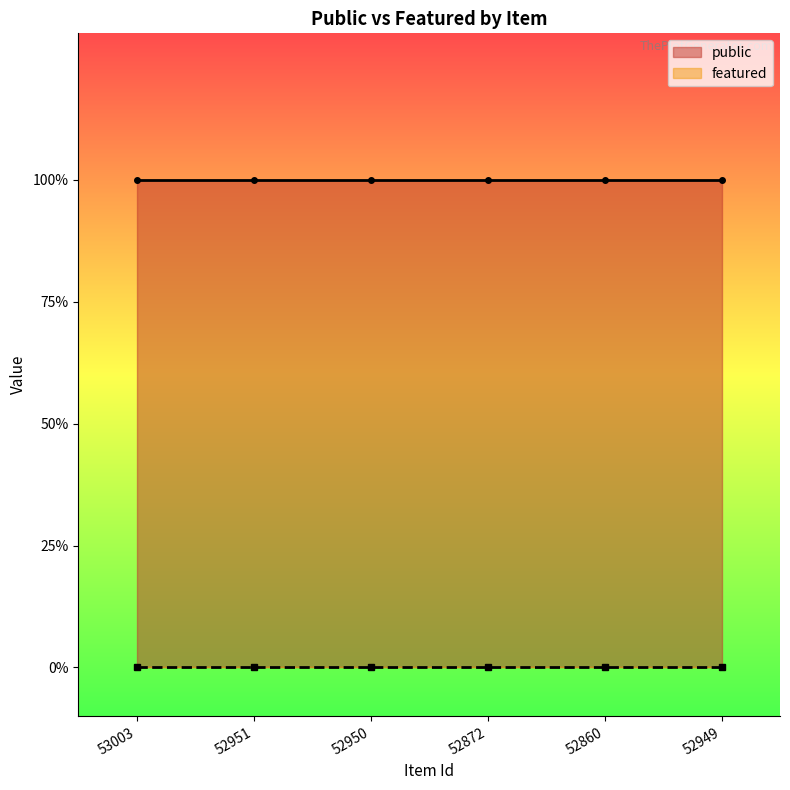

Which has a higher value, 52951 or 52949?

52951